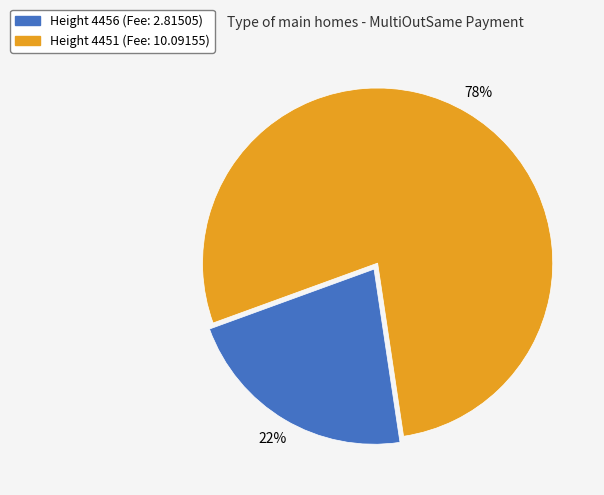

How many slices are in this pie chart?

2